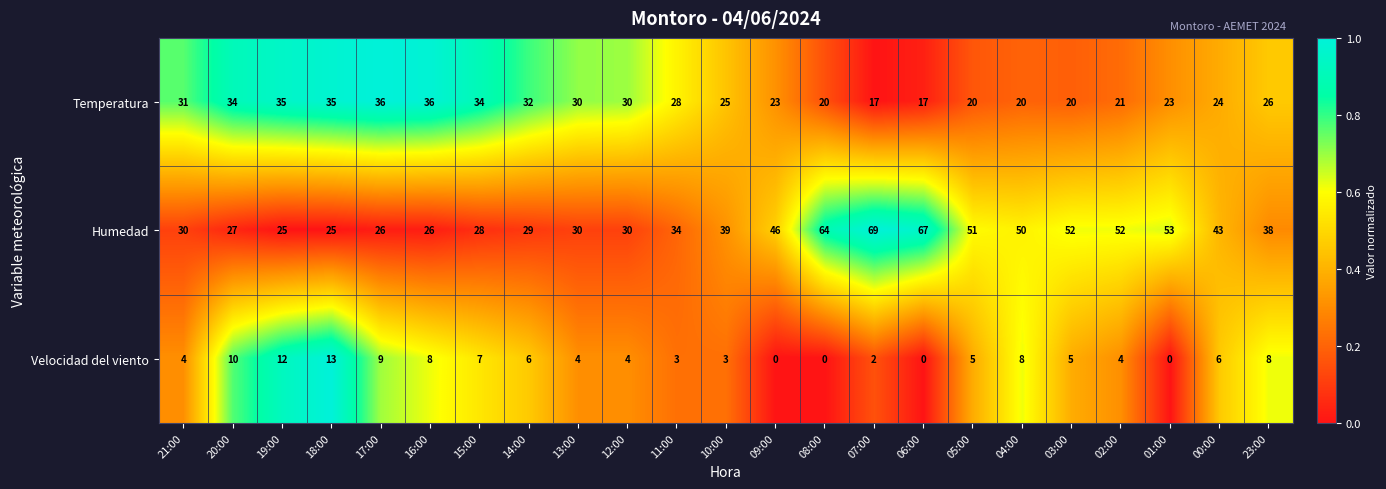

What is the greatest value displayed?

69